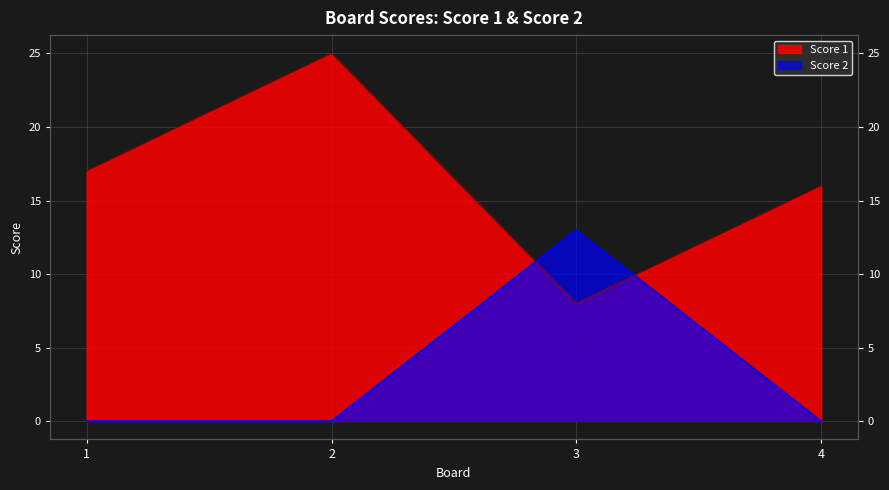

True or false: Score 1 has more than 2 points higher than both neighbors.

False